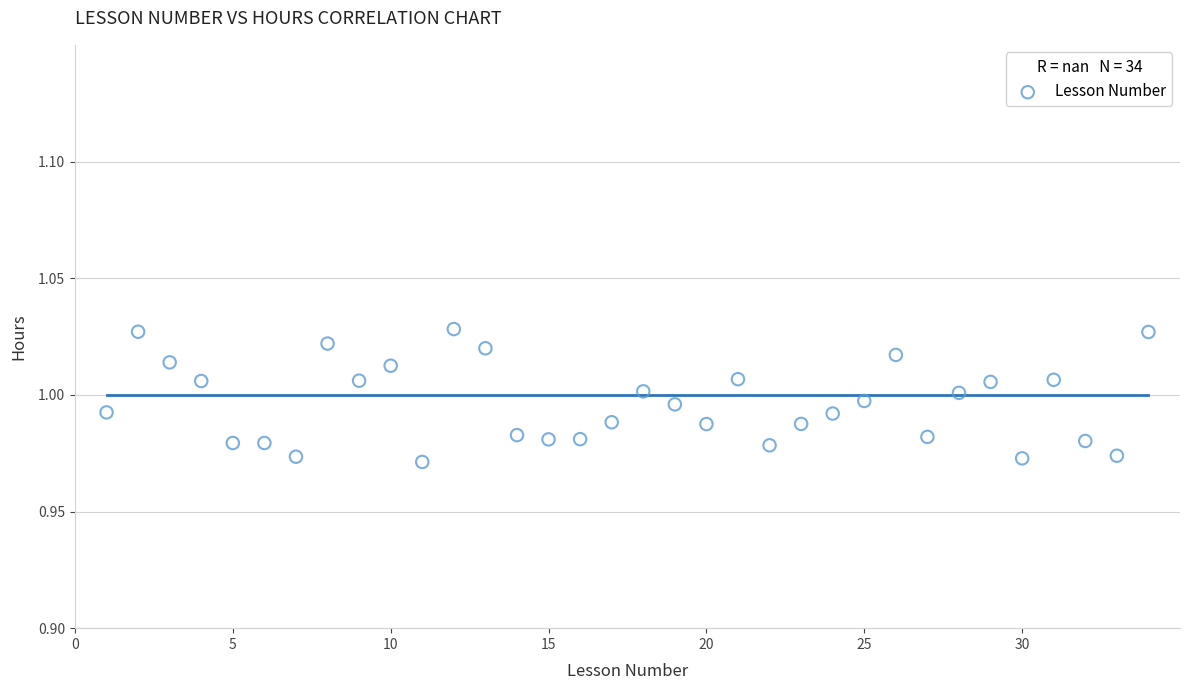

What is the range of X values (max minus min)?

33.0